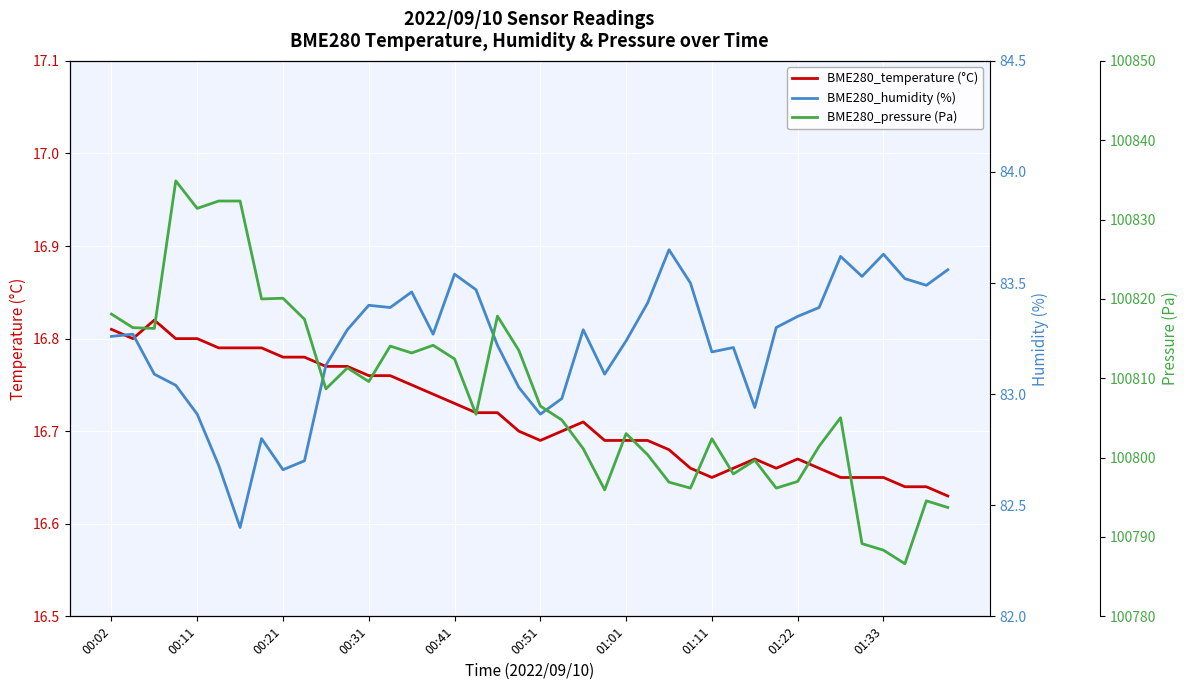

True or false: BME280_pressure (Pa) and BME280_temperature (°C) cross at least once.

False